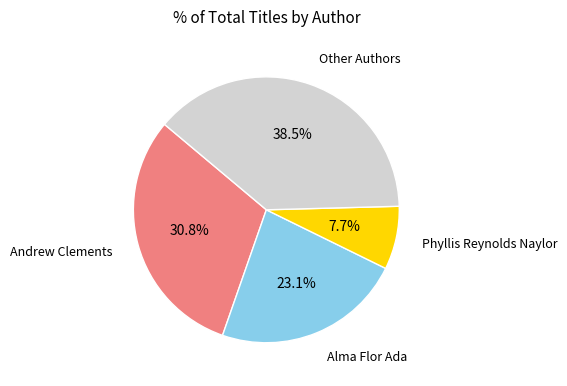

Is there any slice that represents more than half of the pie?

No